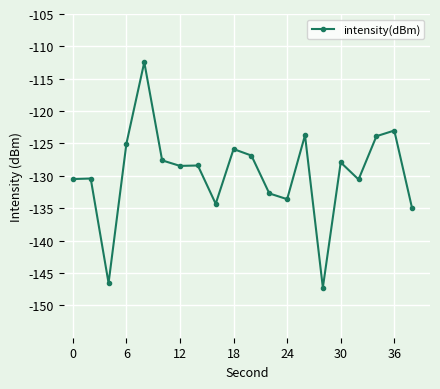

True or false: there are more than 1 points higher than both neighbors.

True